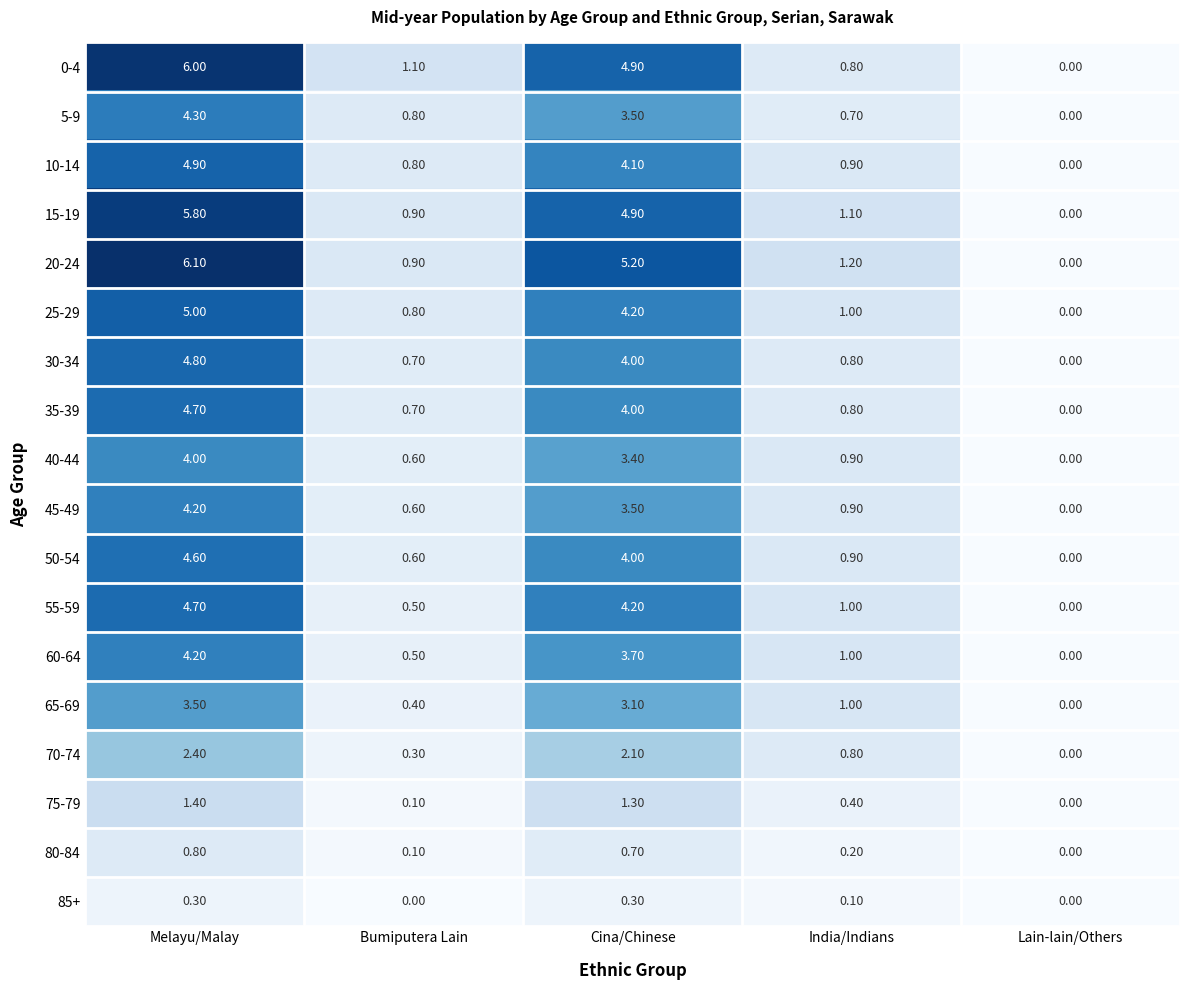

Which series has the widest spread of values?

20-24